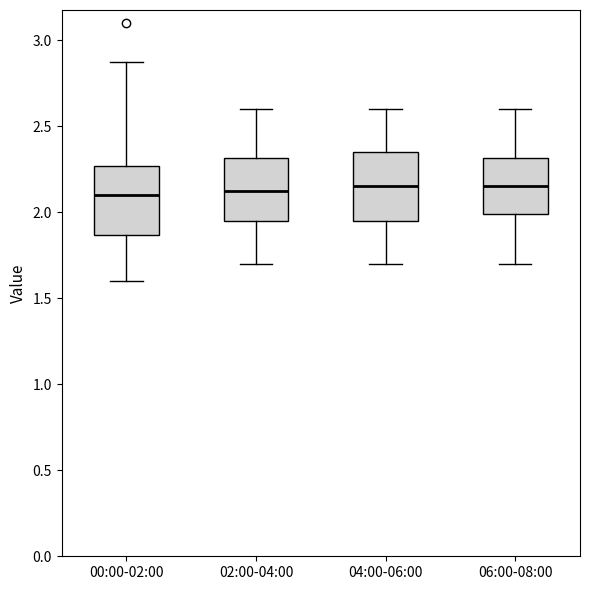

Reading left to right, read every box against the y-axis: the position of its median line, the range the box covers, and the ends of its whiskers. The values are not printed on the chart, so give them approximately, as read against the axis.

00:00-02:00: median 2.10, box 1.85 to 2.25, whiskers 1.60 to 2.85
02:00-04:00: median 2.15, box 1.95 to 2.30, whiskers 1.70 to 2.60
04:00-06:00: median 2.15, box 1.95 to 2.35, whiskers 1.70 to 2.60
06:00-08:00: median 2.15, box 2.00 to 2.30, whiskers 1.70 to 2.60